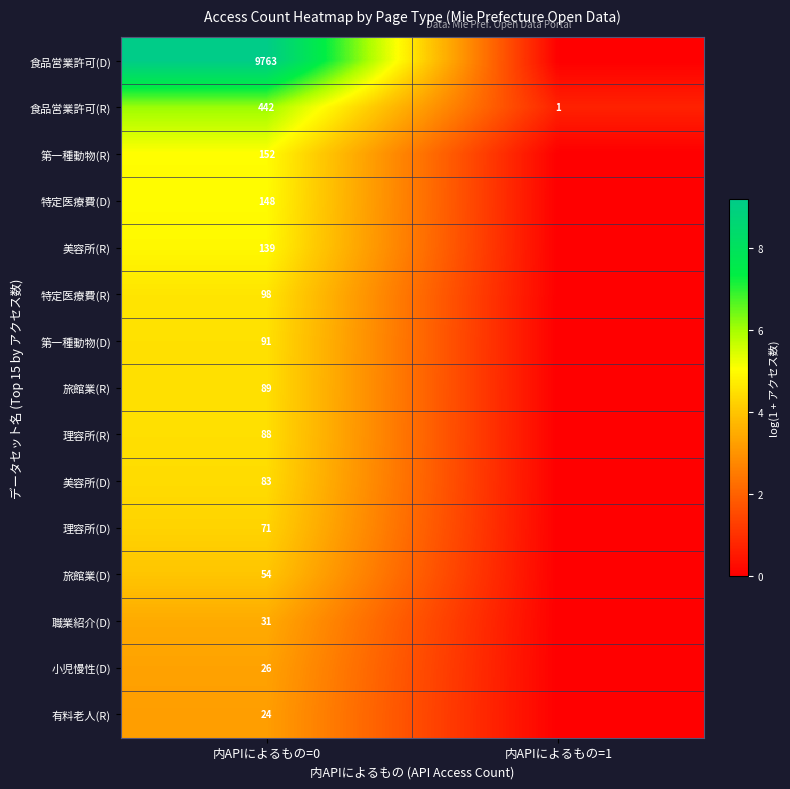

Which has a higher value, 内APIによるもの=1 or 内APIによるもの=0?

内APIによるもの=0